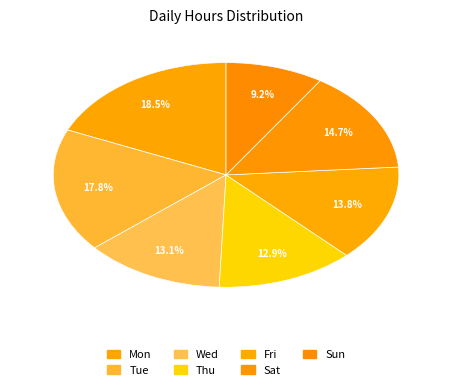

How many segments does this pie chart have?

7